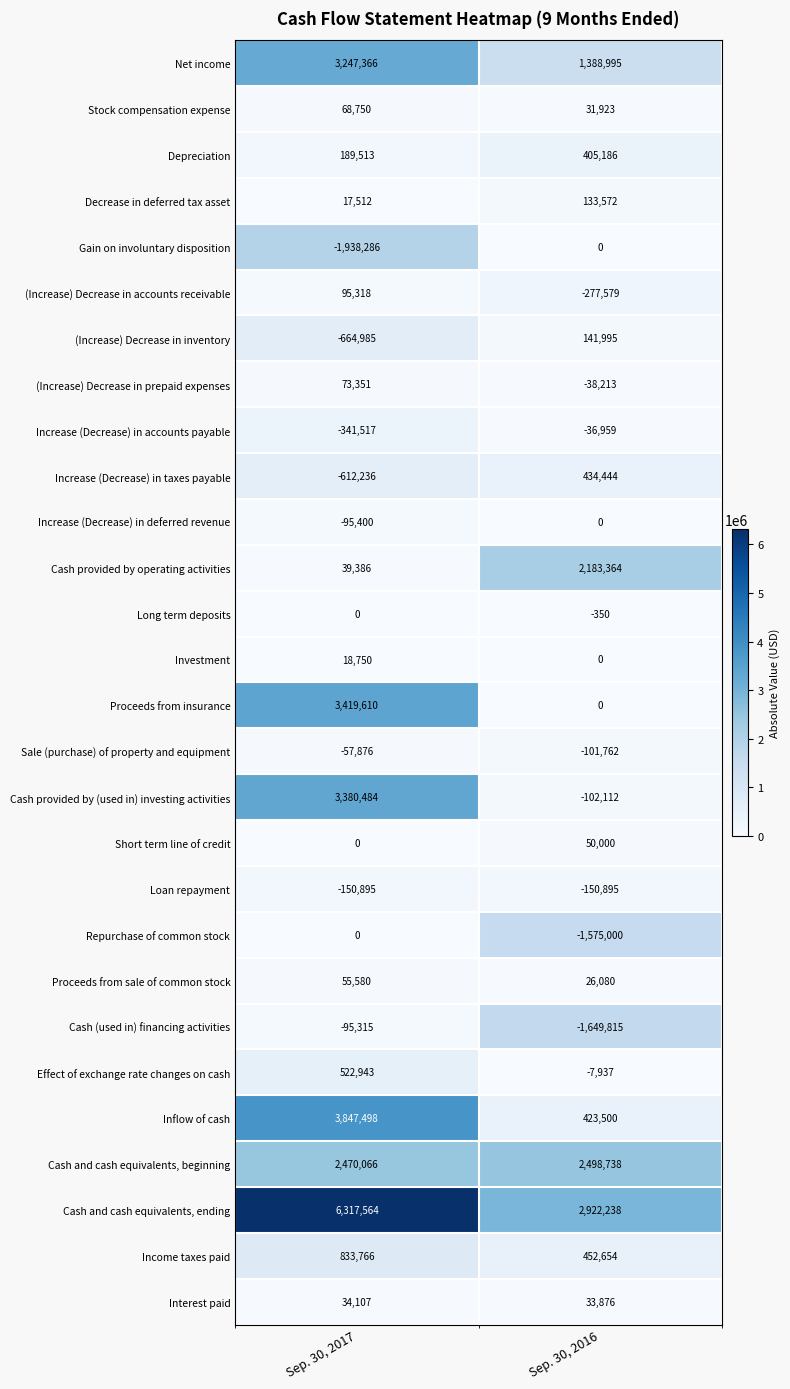

Read the Cash provided by operating activities value at Sep. 30, 2017, to the nearest 10.

39390